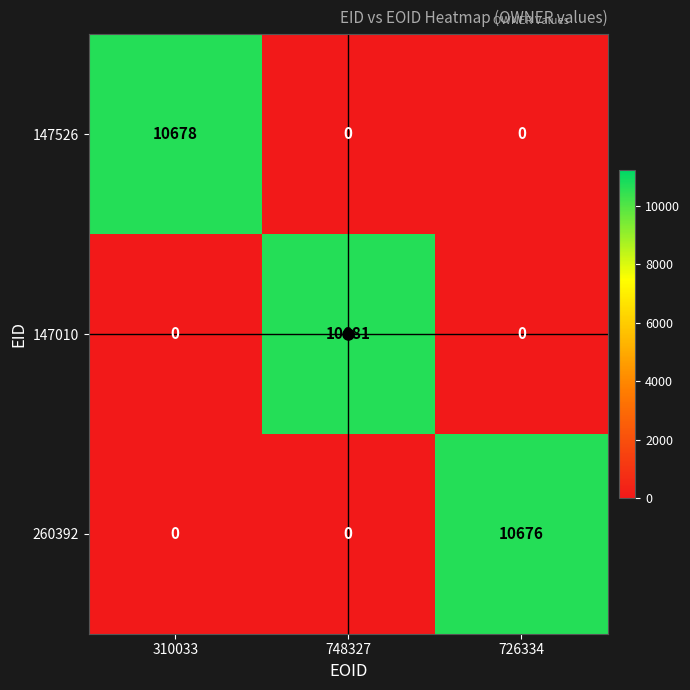

Which series has the largest total across all categories?

147010